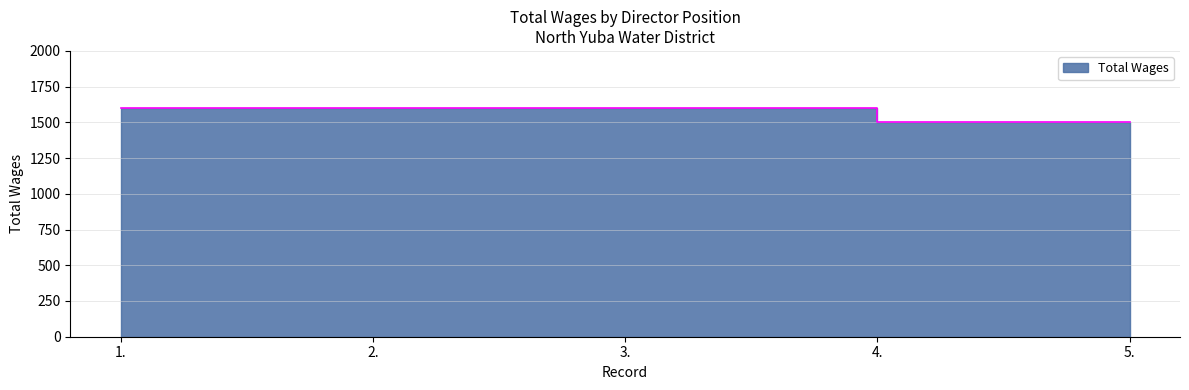

What is the label of the 5th point from the left?

5.